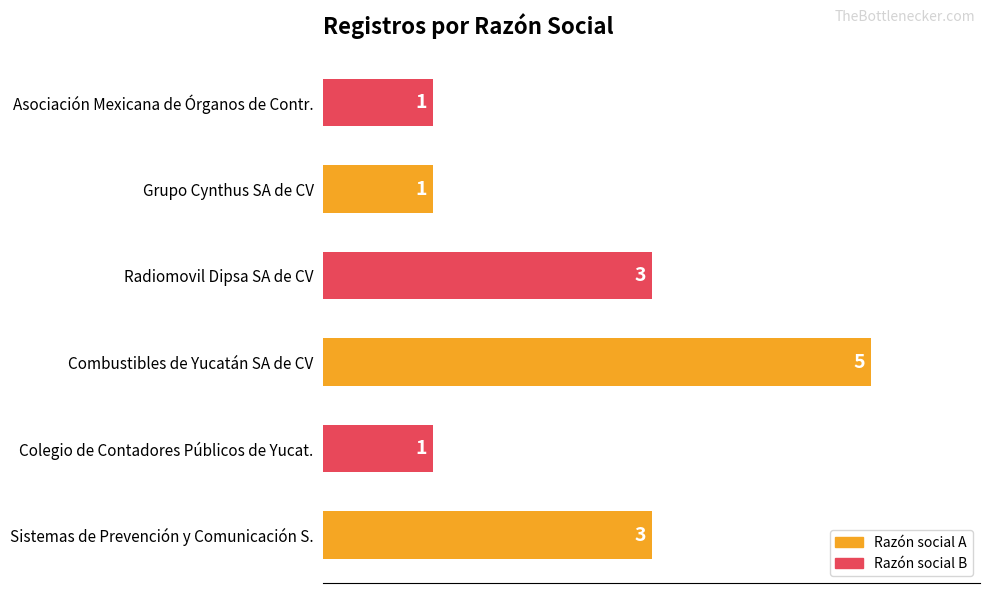

How many bars are there in total?

6